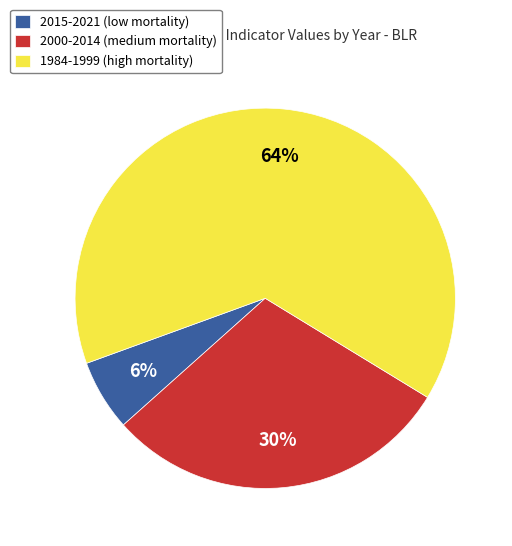

To the nearest percent, what percentage of the pie is 2000-2014 (medium mortality)?

30%